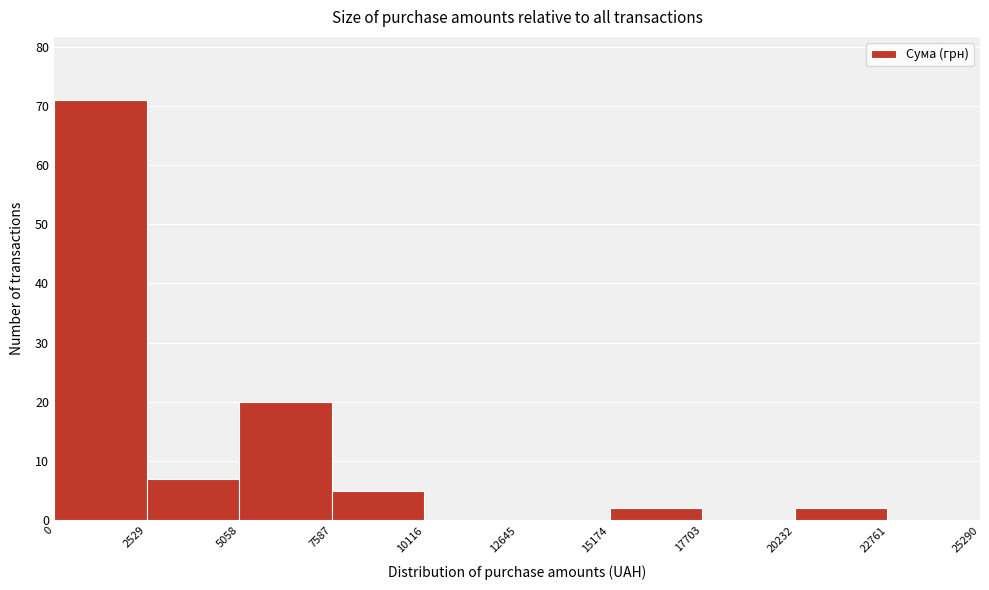

Reading left to right, list every bar in this chart as the range it spans on the x-axis followed by its height. The values are not printed on the chart, so give them approximately, as read against the axis.

0 to 2529: 71
2529 to 5058: 7
5058 to 7587: 20
7587 to 10116: 5
10116 to 12645: 0
12645 to 15174: 0
15174 to 17703: 2
17703 to 20232: 0
20232 to 22761: 2
22761 to 25290: 0